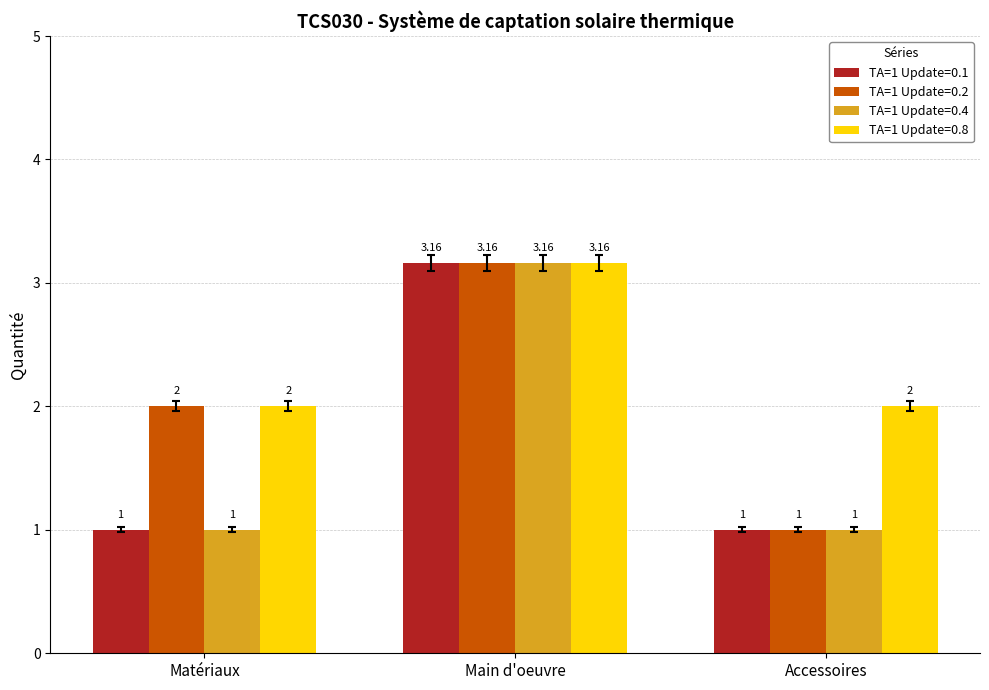

How many series are shown in this chart?

4